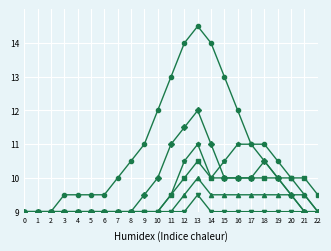

Which label corresponds to the largest value in the chart?

13